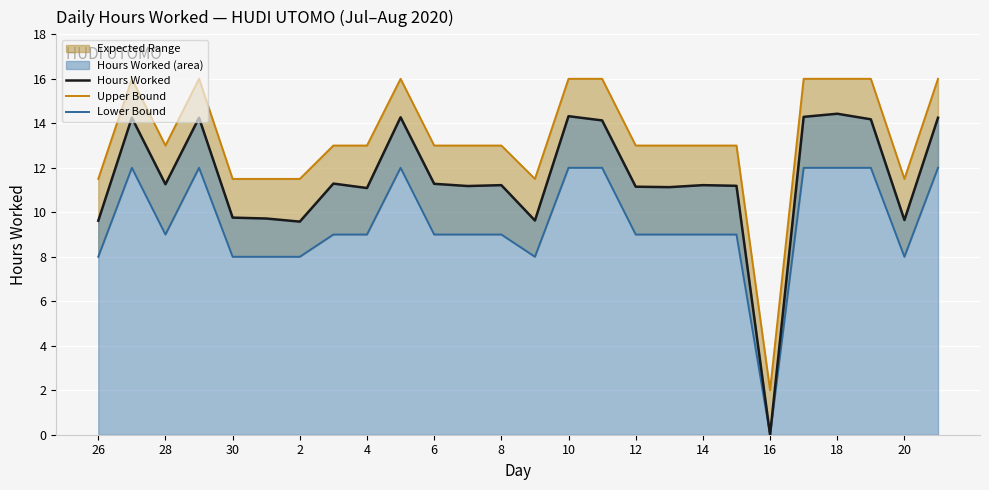

What value does the Upper Bound series have at 21?

16.0